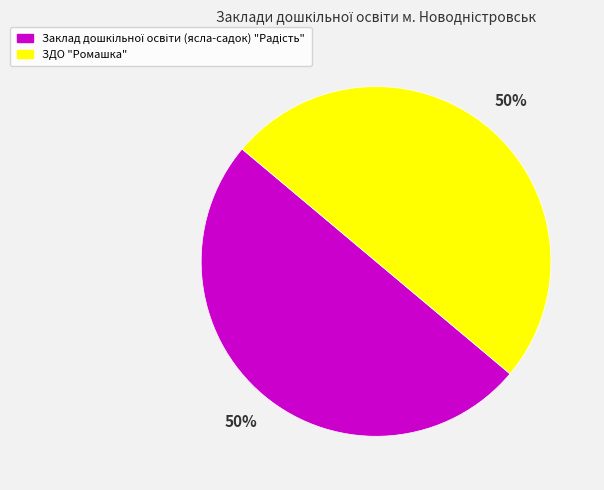

To the nearest percent, what is the average slice percentage?

50%